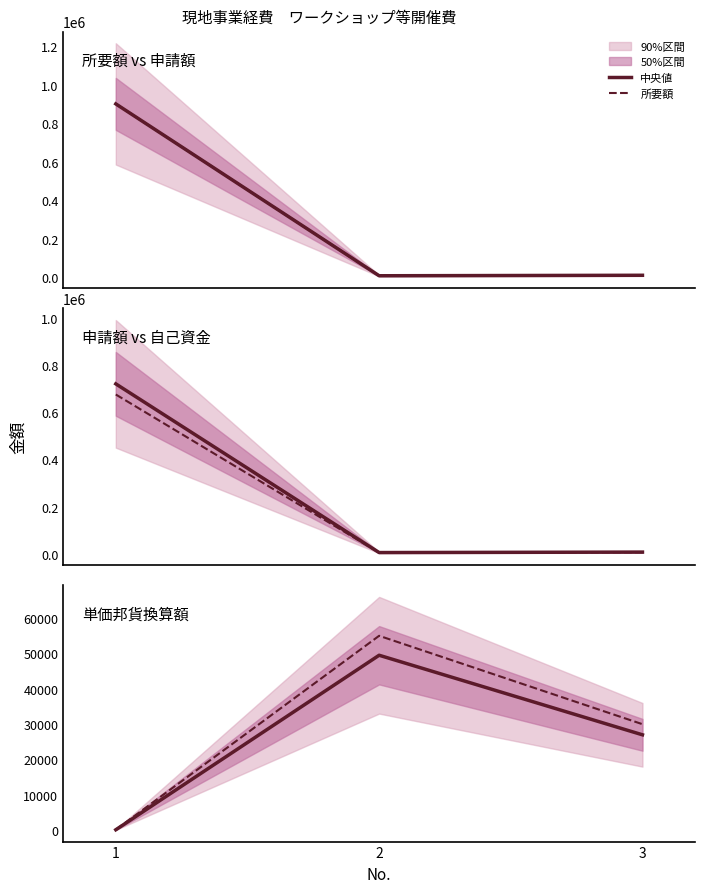

Count the number of data series in this chart.

4